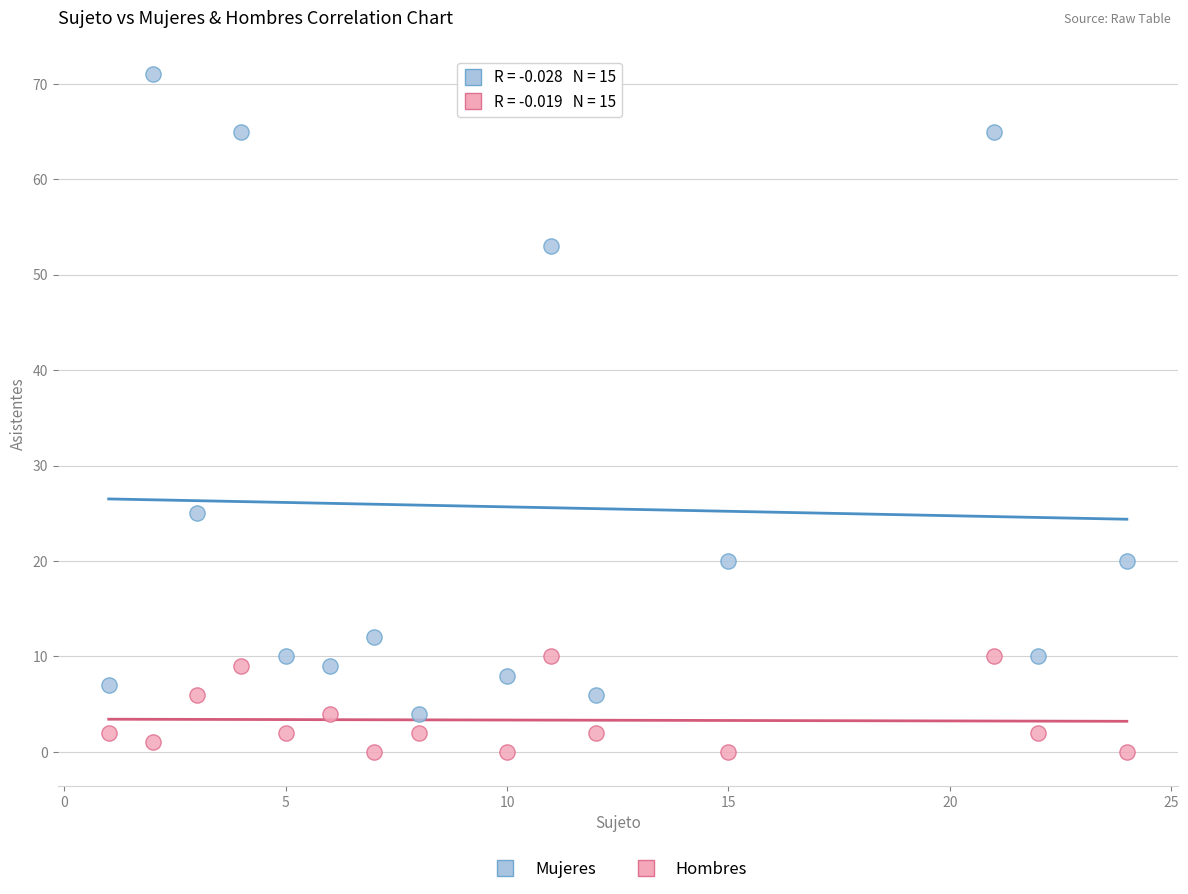

Across all data points, what is the range of Y values (max minus min)?

71